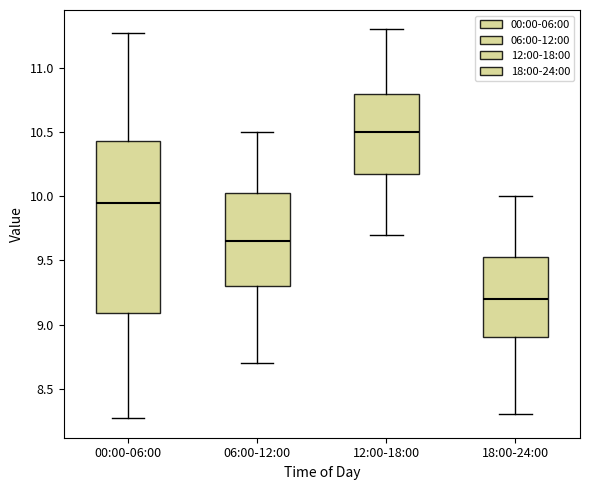

Reading left to right, read every box against the y-axis: the position of its median line, the range the box covers, and the ends of its whiskers. The values are not printed on the chart, so give them approximately, as read against the axis.

00:00-06:00: median 9.95, box 9.10 to 10.45, whiskers 8.25 to 11.25
06:00-12:00: median 9.65, box 9.30 to 10.05, whiskers 8.70 to 10.50
12:00-18:00: median 10.50, box 10.20 to 10.80, whiskers 9.70 to 11.30
18:00-24:00: median 9.20, box 8.90 to 9.55, whiskers 8.30 to 10.00